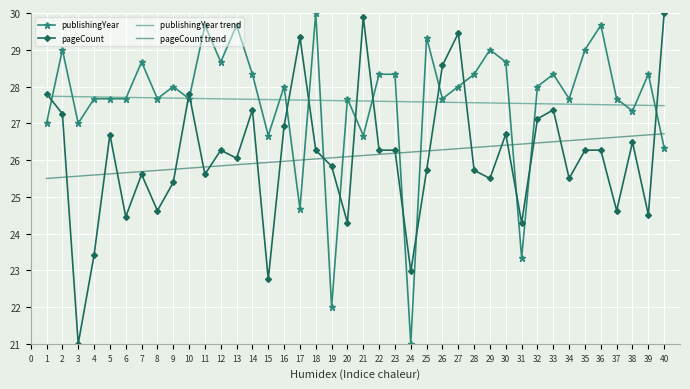

How many categories are shown in the chart?

40